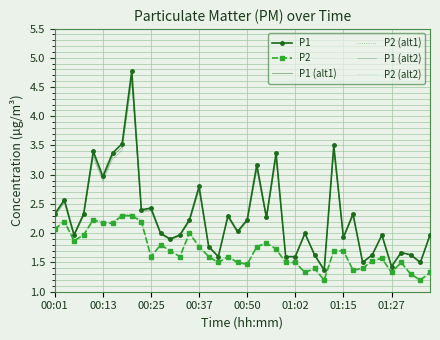

In P2 (alt1), how many points are higher than both neighbors (excluding endpoints)?

9